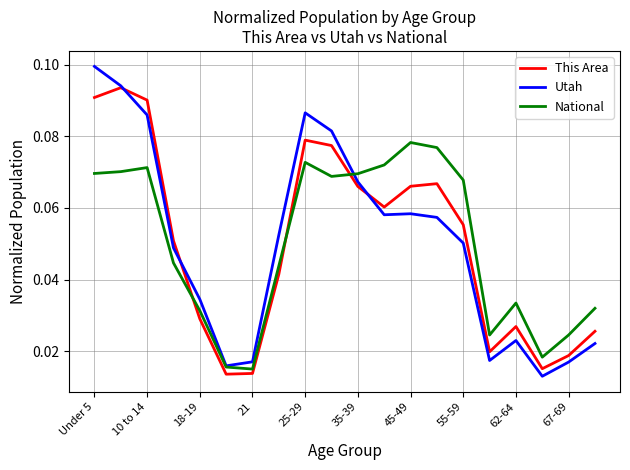

After their last crossing, which series has the higher values: This Area or National?

National